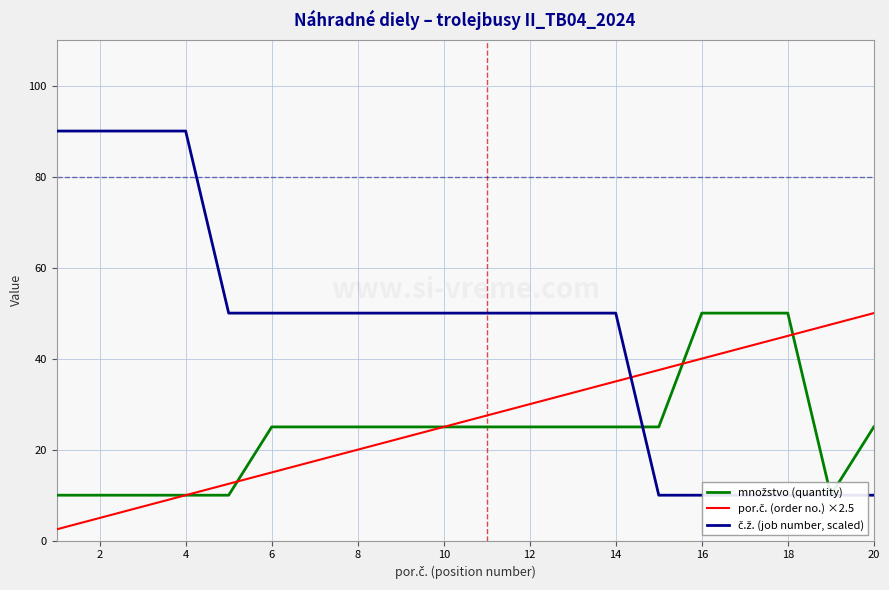

True or false: por.č. (order no.) ×2.5 has more than 1 interior local peaks.

False